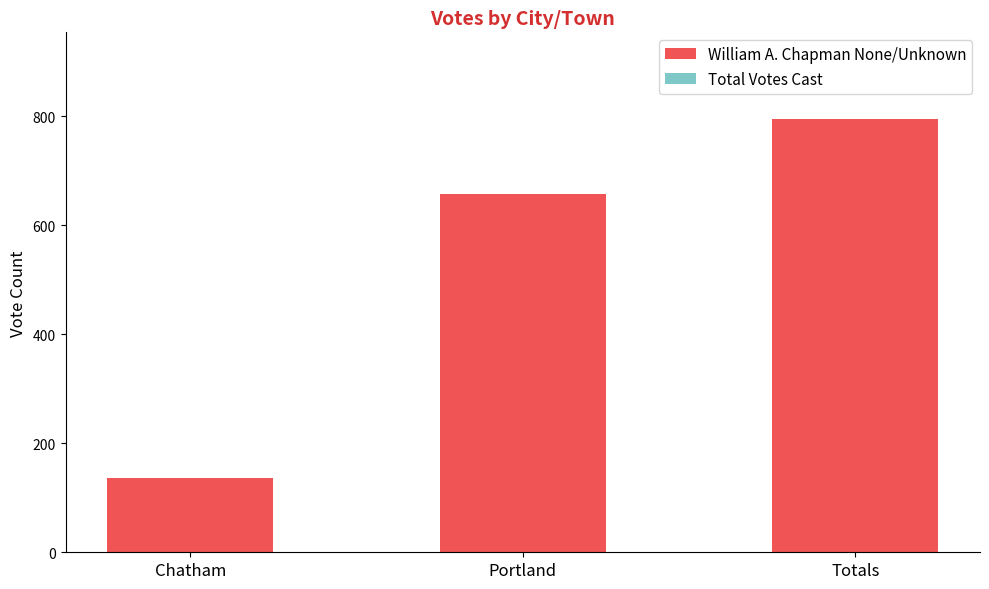

True or false: the data shows 1173 at Totals.

False